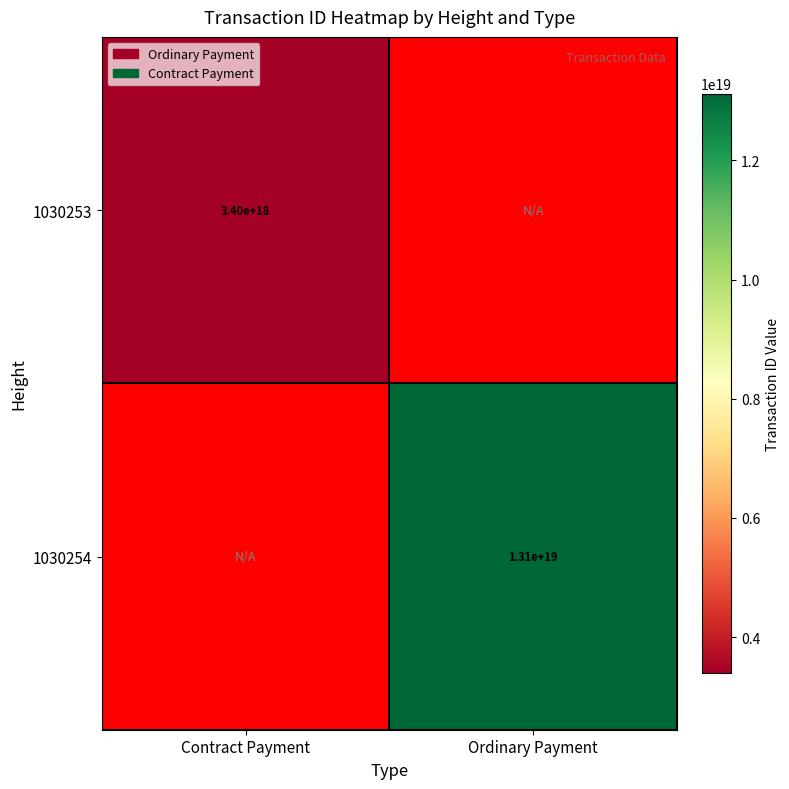

True or false: 1030253 has a value of 3400000000000000000 at Contract Payment.

True